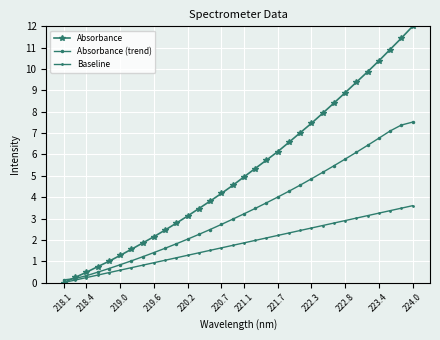

Does the chart have visible grid lines?

Yes